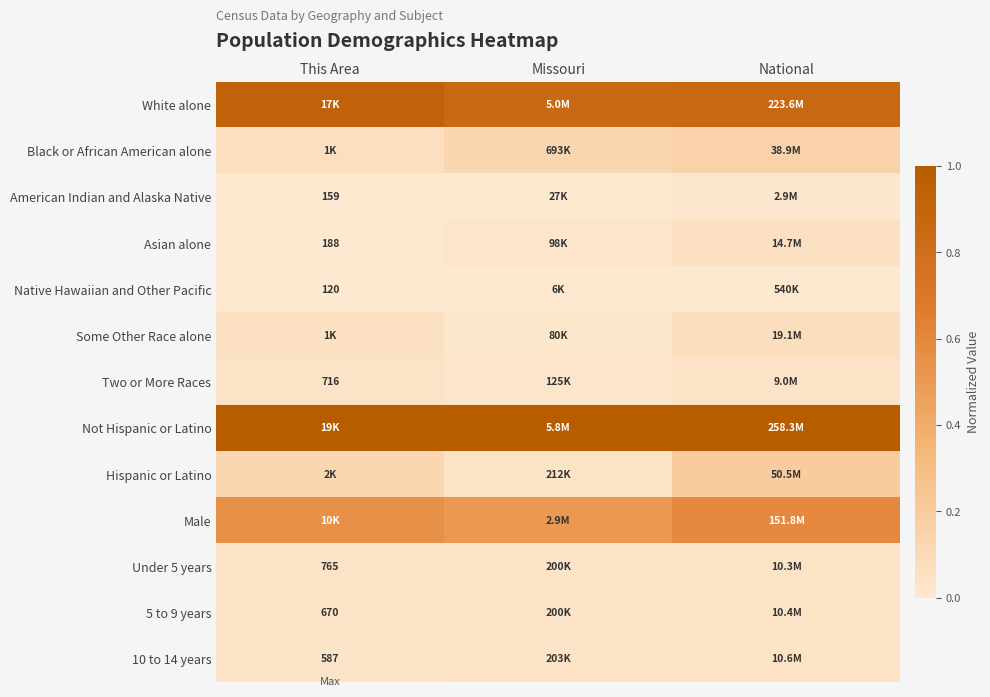

Which has a higher value, Missouri or National?

National